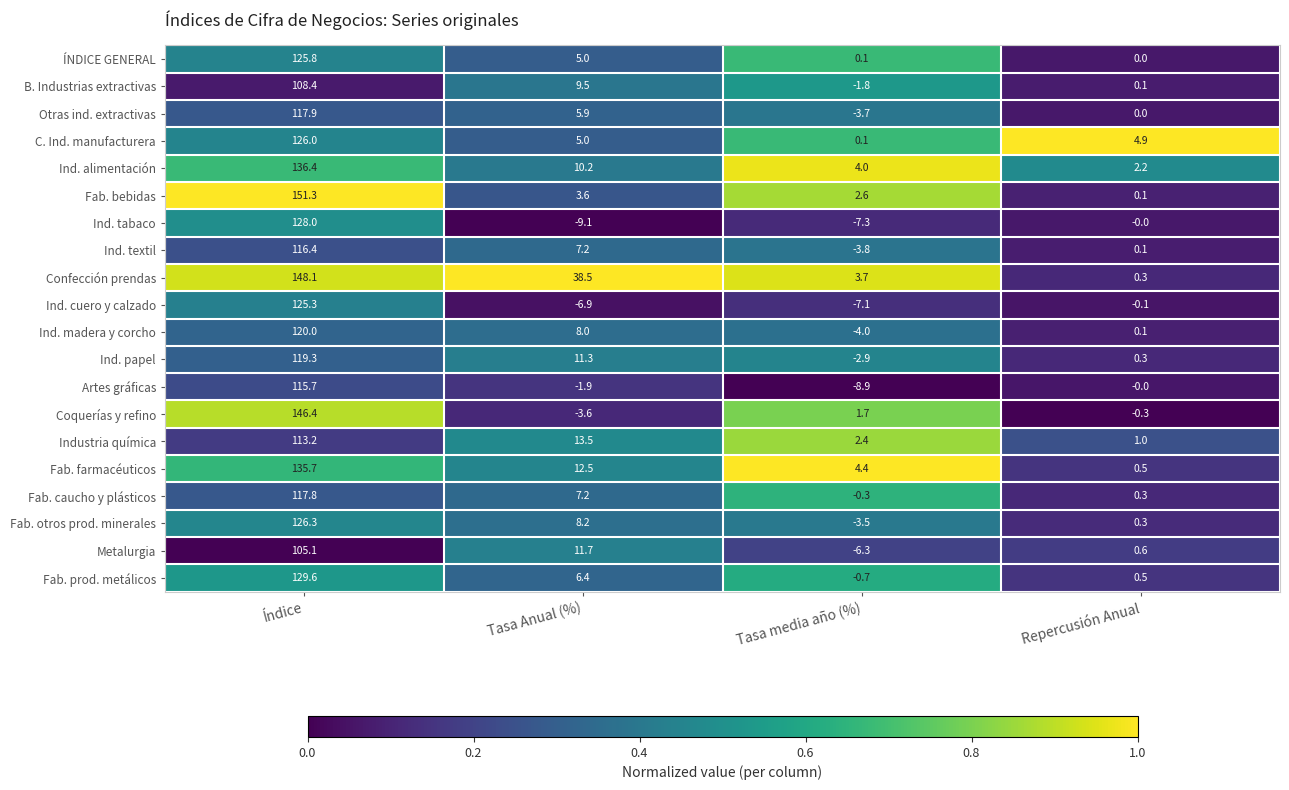

Which category has the lowest value across all series?

Tasa Anual (%)